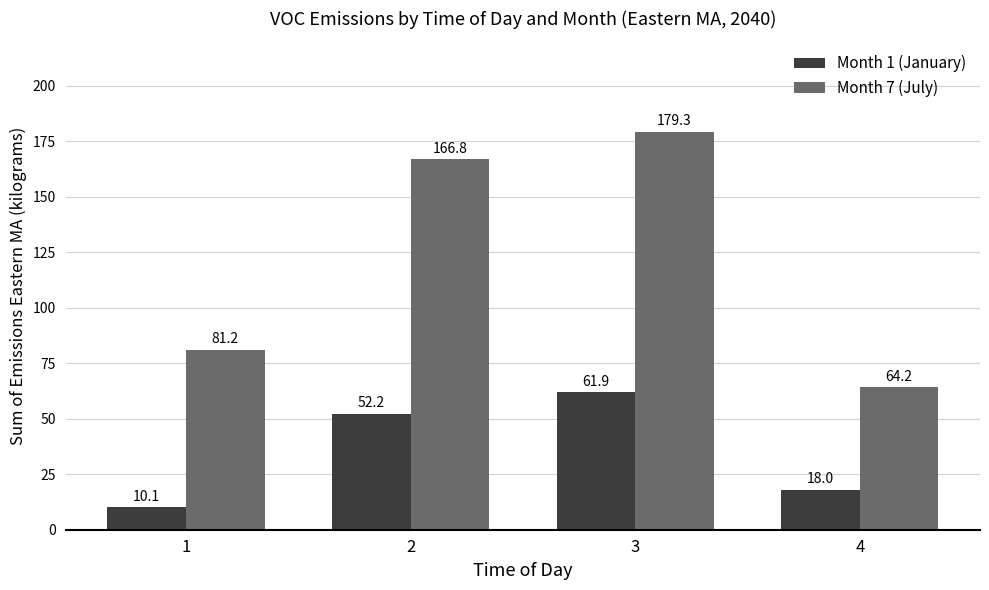

Which series changed the most between 2 and 3?

Month 7 (July)